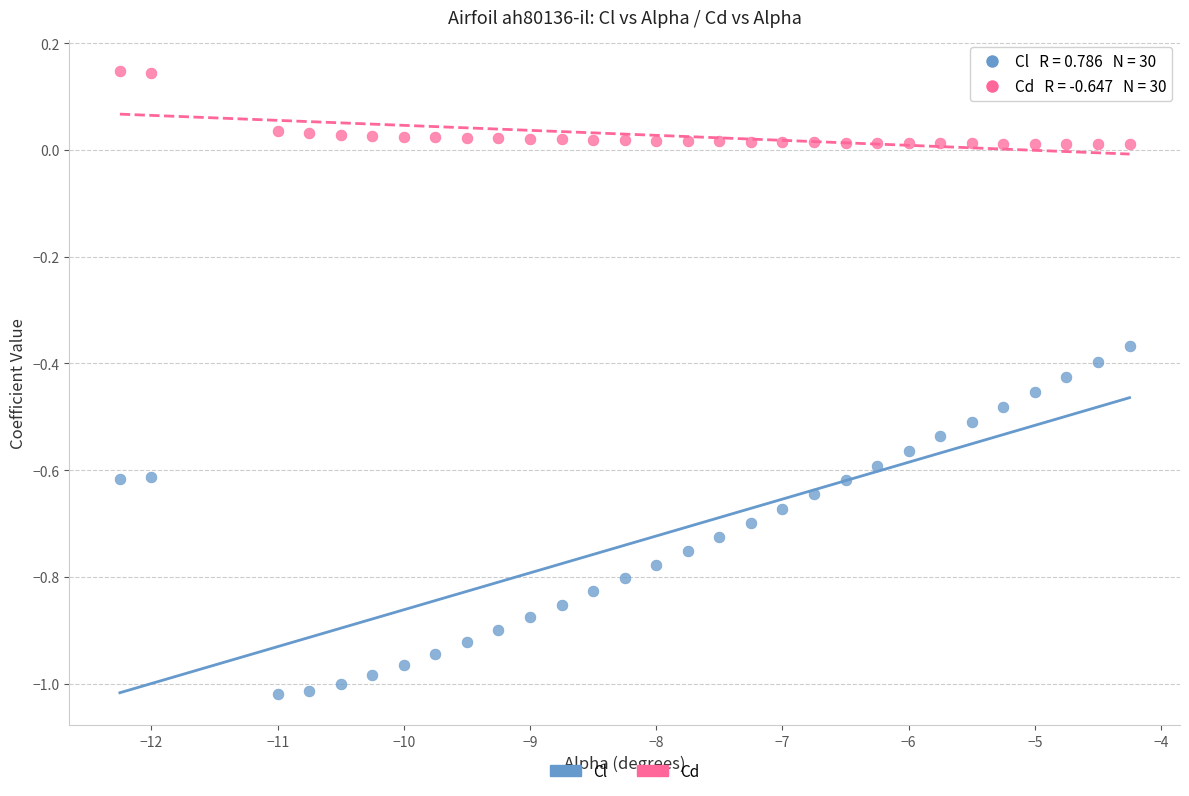

Across all data points, what is the range of X values (max minus min)?

8.0